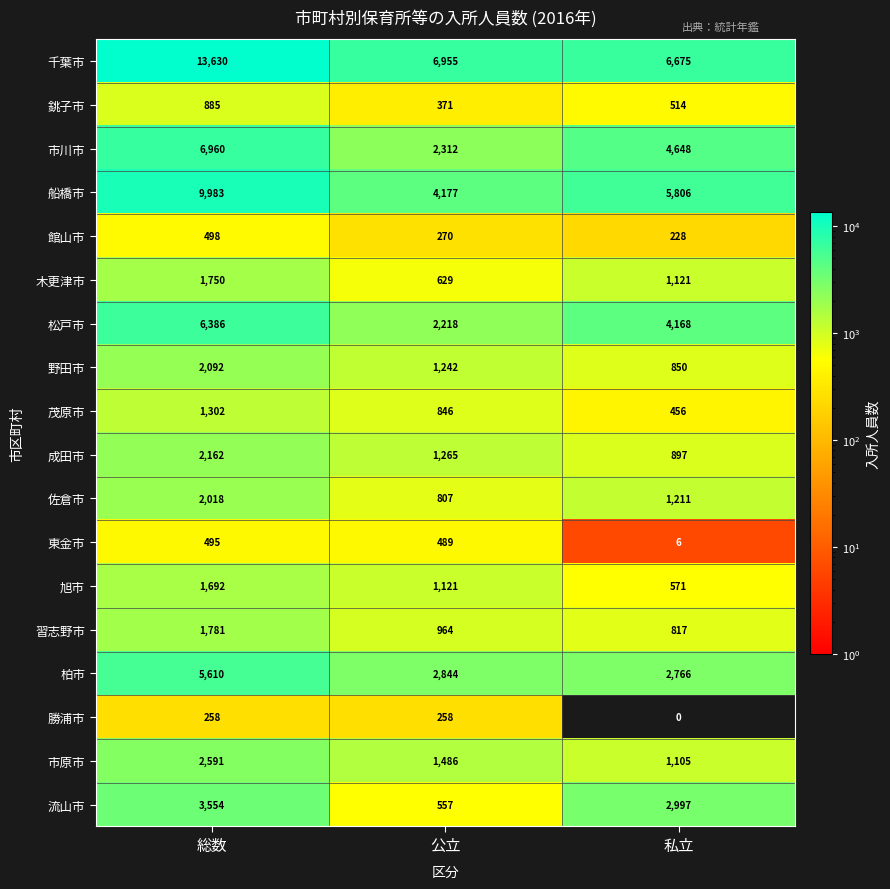

What is the average value of the 柏市 series?

3740